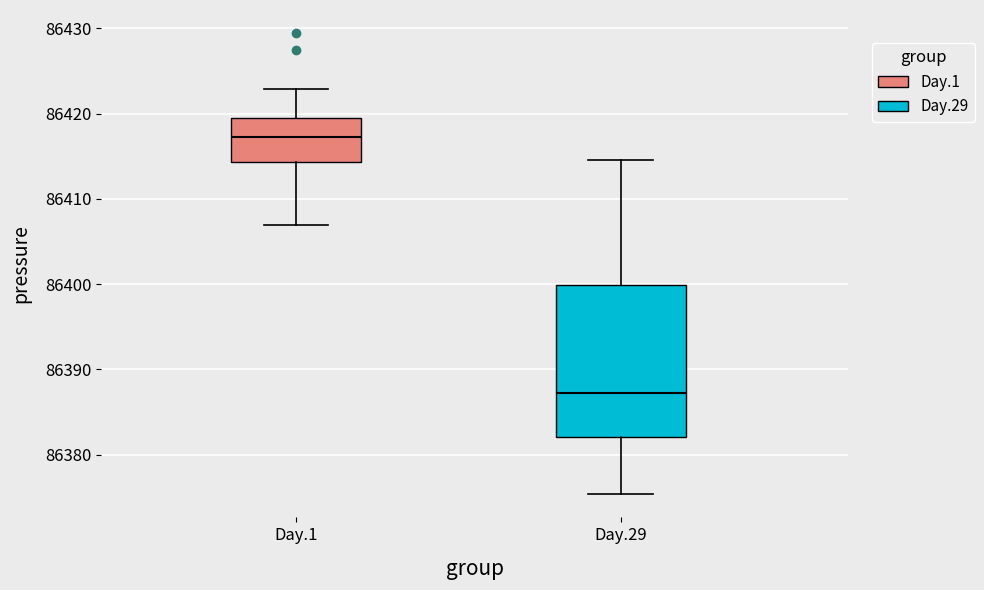

Which box is the tallest, from its lower edge to its upper edge?

Day.29